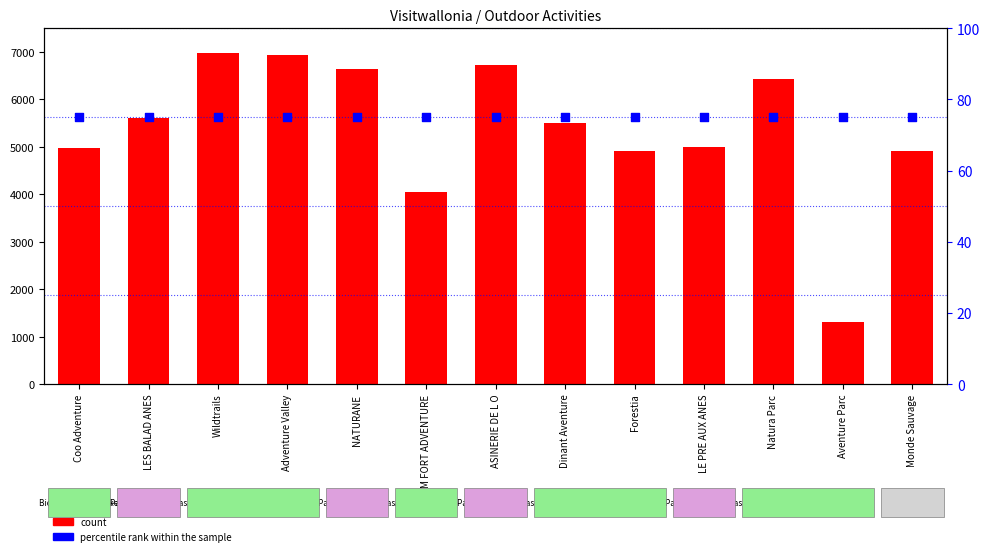

Which series has the largest total across all categories?

count